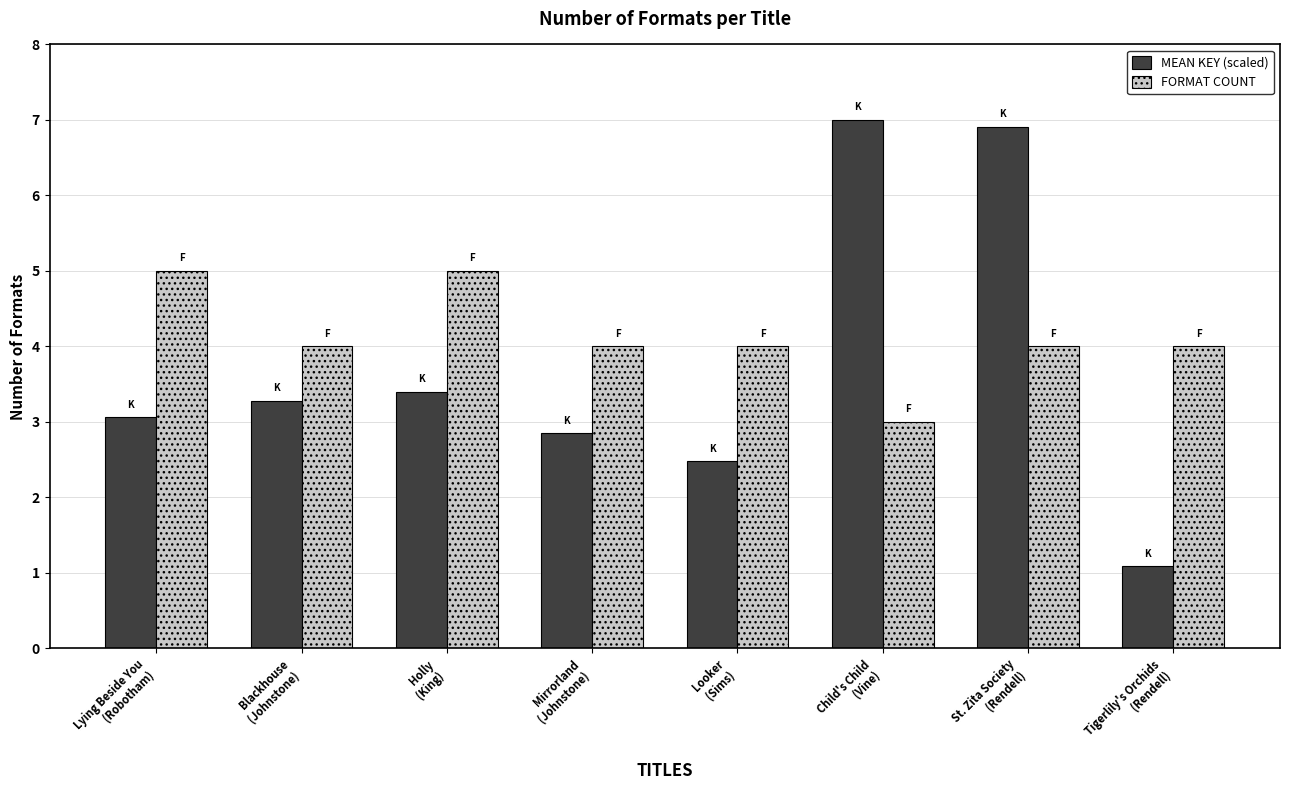

The value of FORMAT COUNT at St. Zita Society
(Rendell) is 7.2. True or false?

False